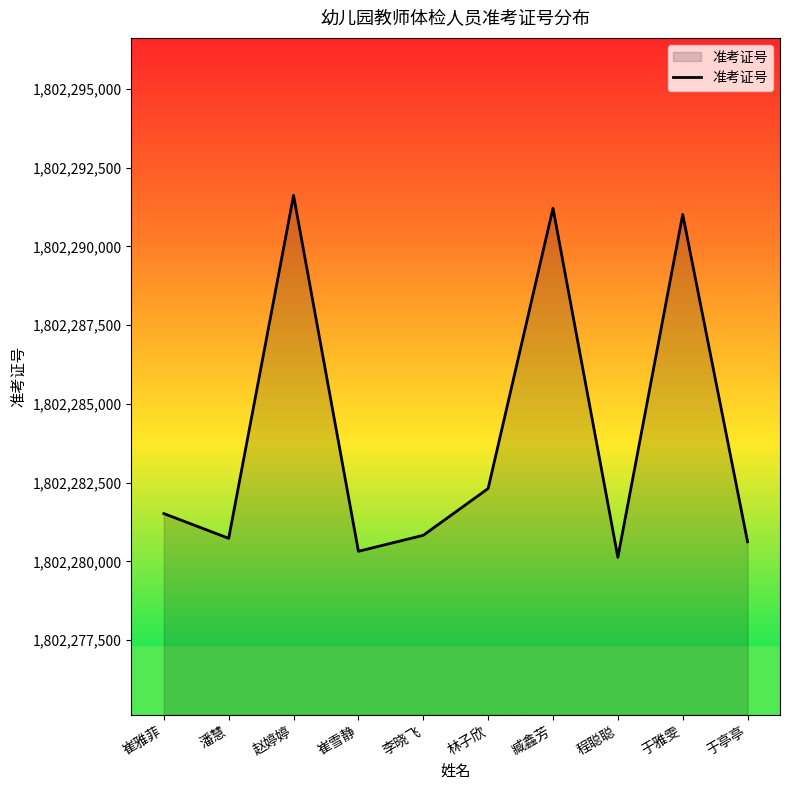

At which category does the chart reach its minimum across all series?

程聪聪